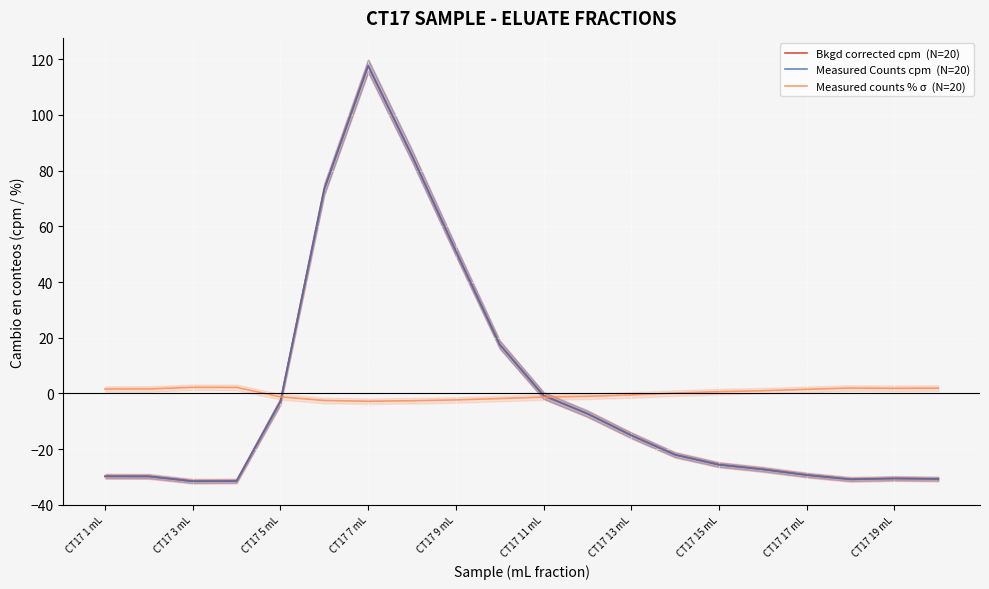

Which series has the widest spread of values?

Measured Counts cpm  (N=20)